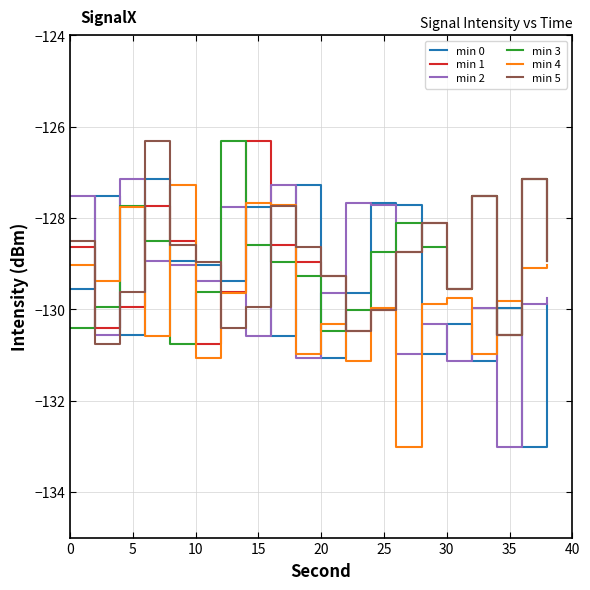

Which series ends up on top after the final intersection of min 1 and min 2?

min 1